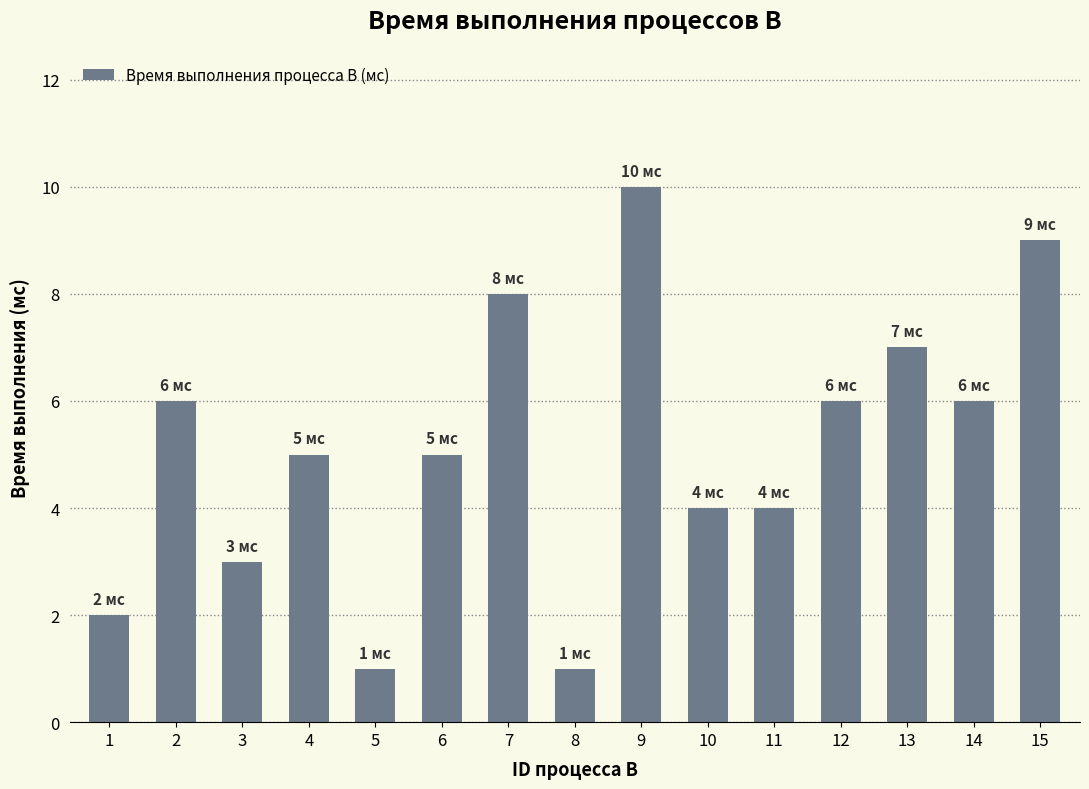

What is the change in value from 5 to 6?

+4